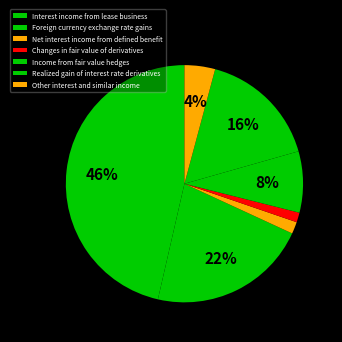

Which has a higher value, Interest income from lease business or Foreign currency exchange rate gains?

Interest income from lease business